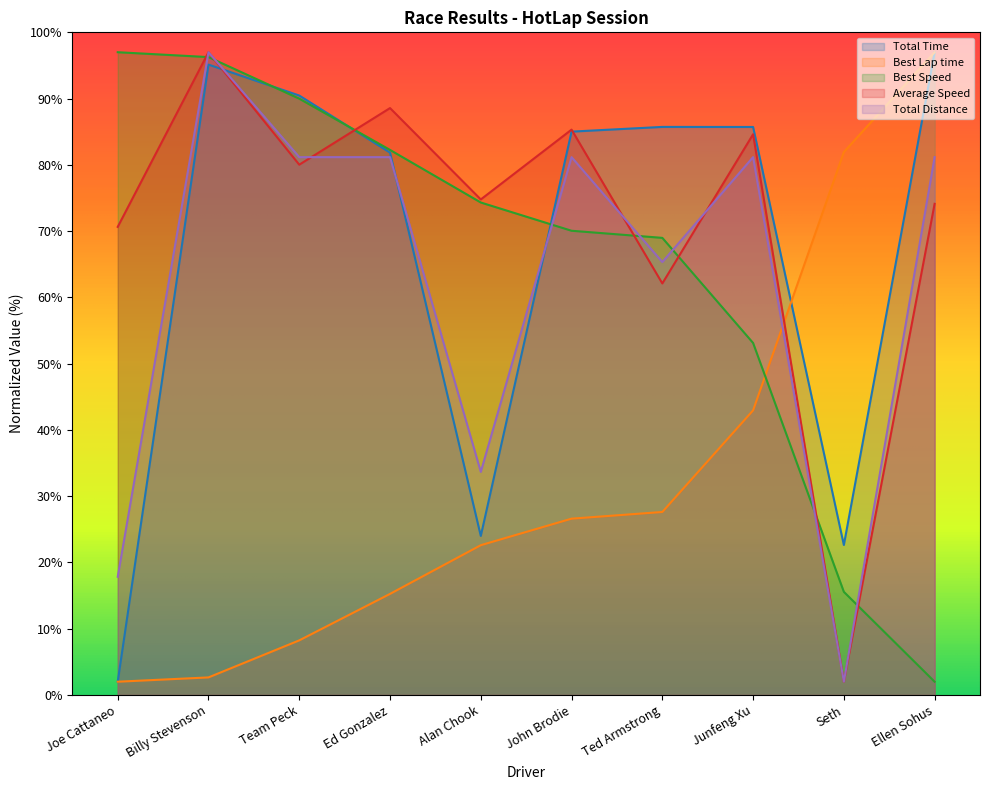

What is the sum of all Total Distance values?

621.7